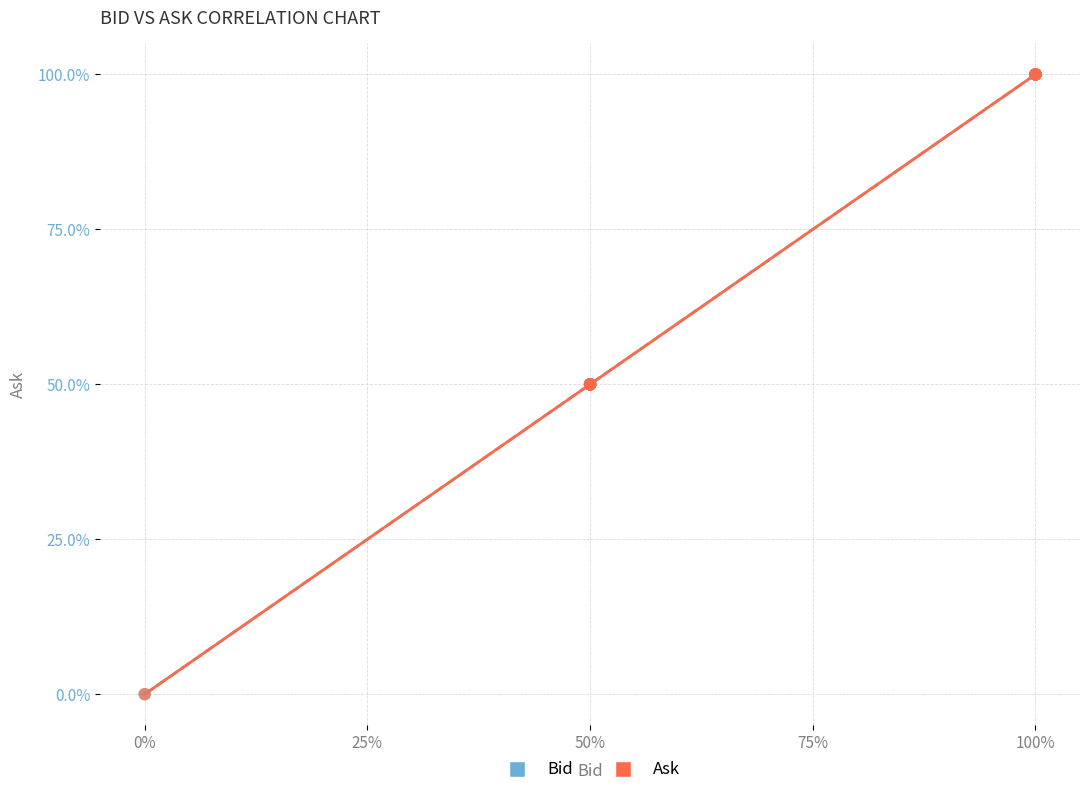

What are all the series names shown in the legend?

Bid, Ask